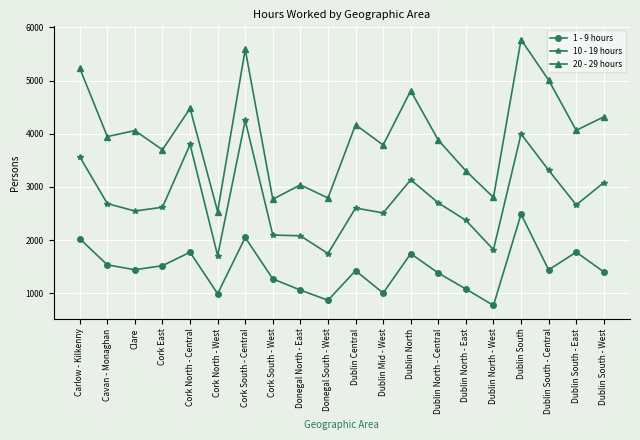

How many categories are shown in the chart?

20